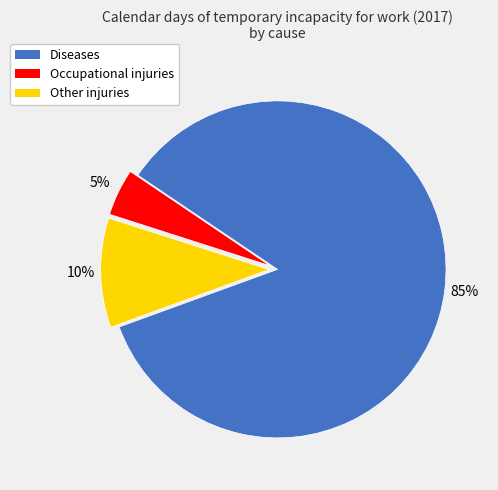

How many slices are in this pie chart?

3